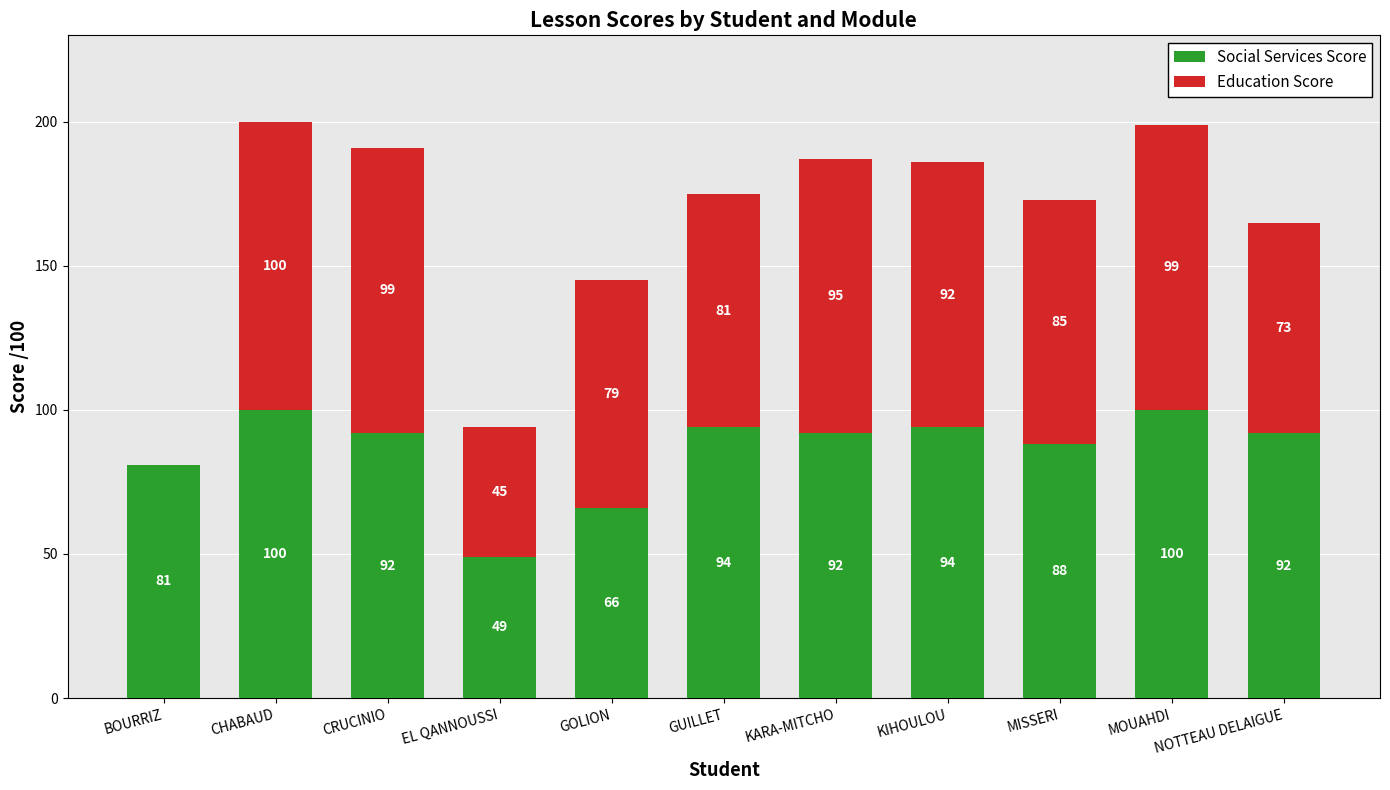

What is the highest value of the Social Services Score series?

100